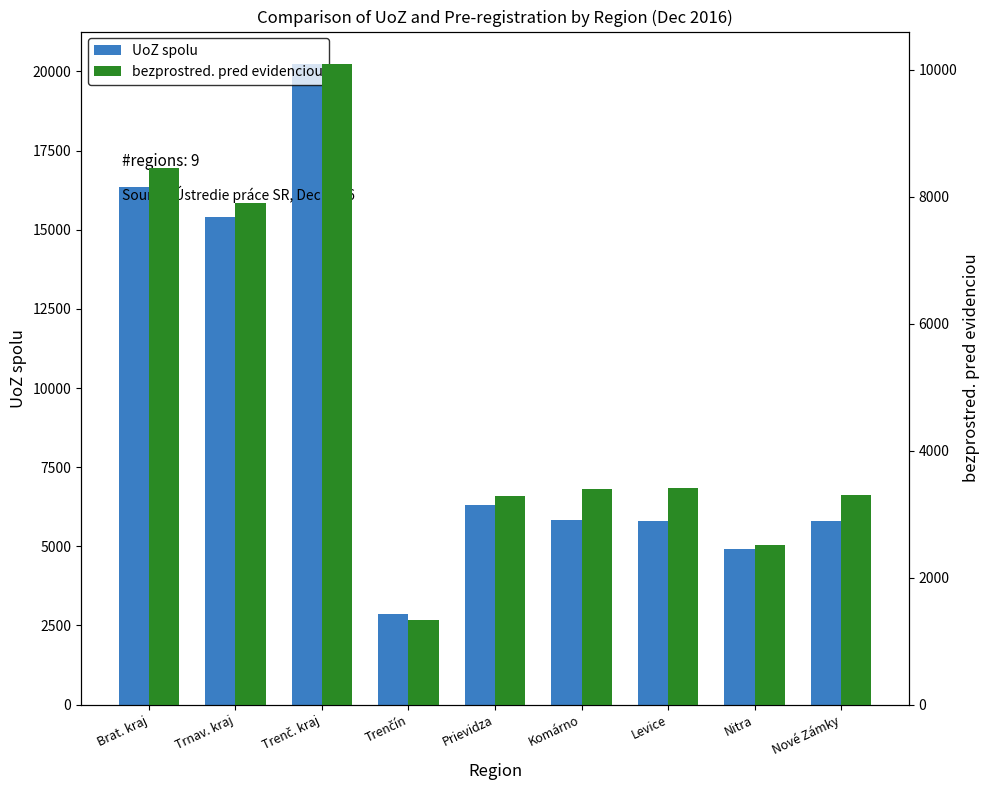

What are all the series names shown in the legend?

UoZ spolu, bezprostred. pred evidenciou